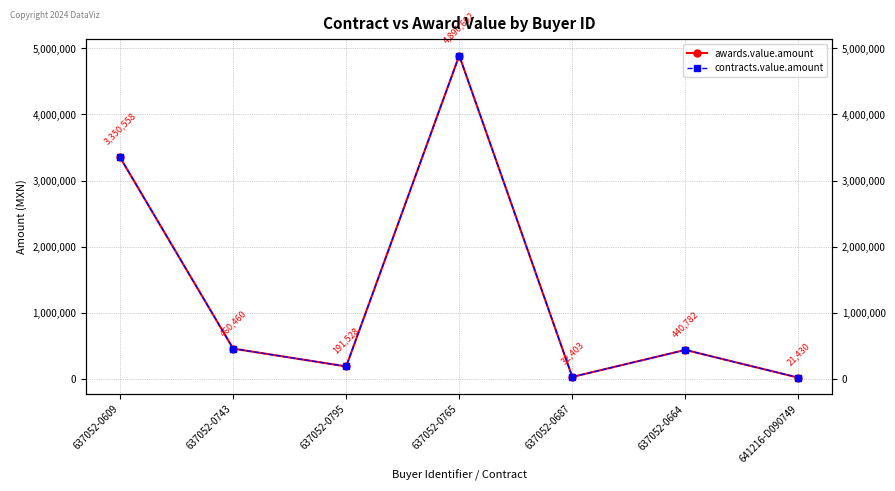

How many lines are shown in the chart?

2